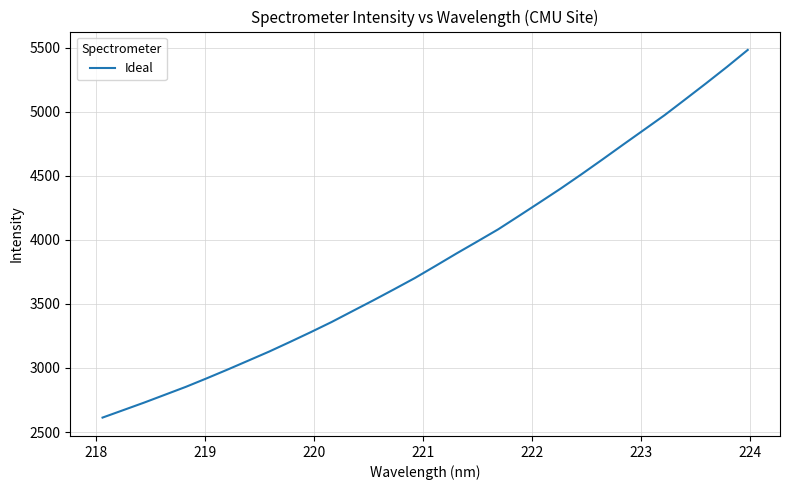

What is the greatest value displayed?

5484.1